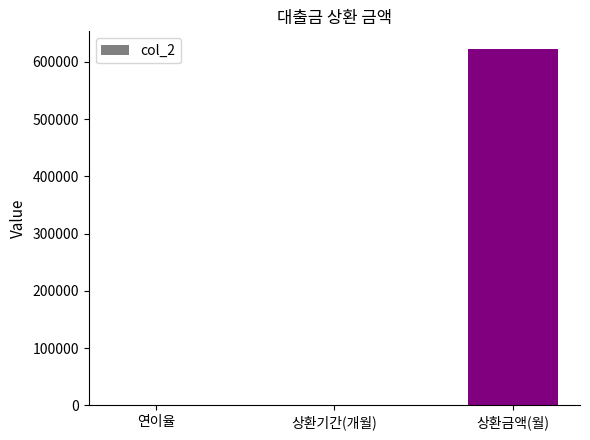

What is the maximum value shown in the chart?

622124.4